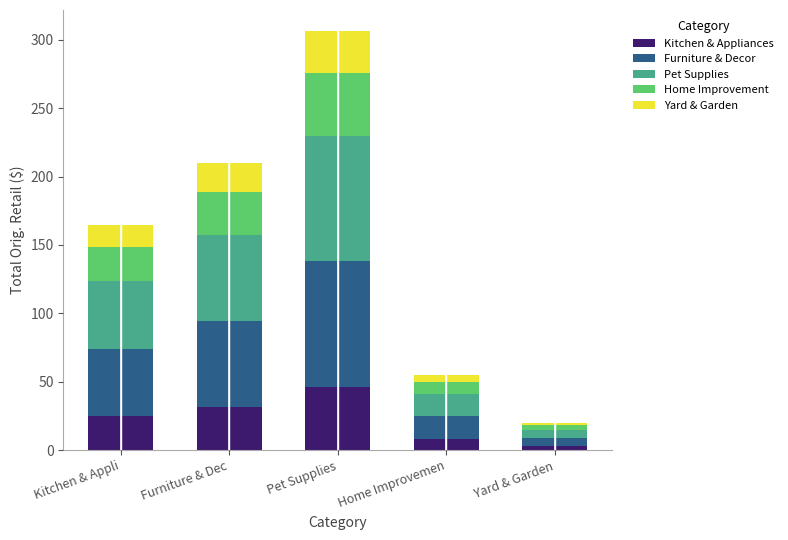

At which category is the sum across all series the highest?

Pet Supplies